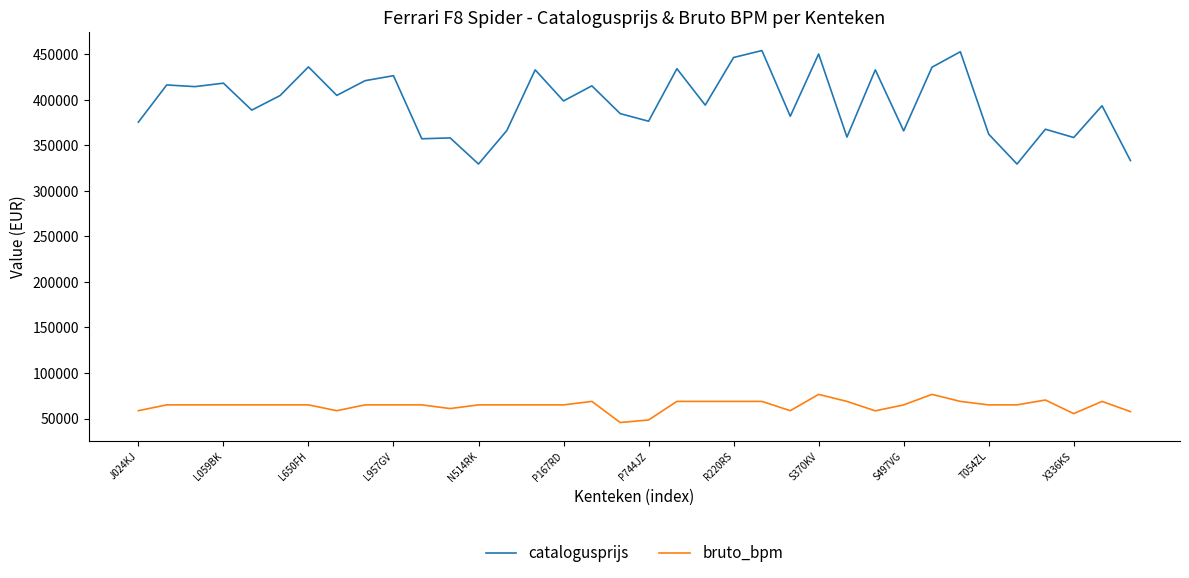

What are all the series names shown in the legend?

catalogusprijs, bruto_bpm